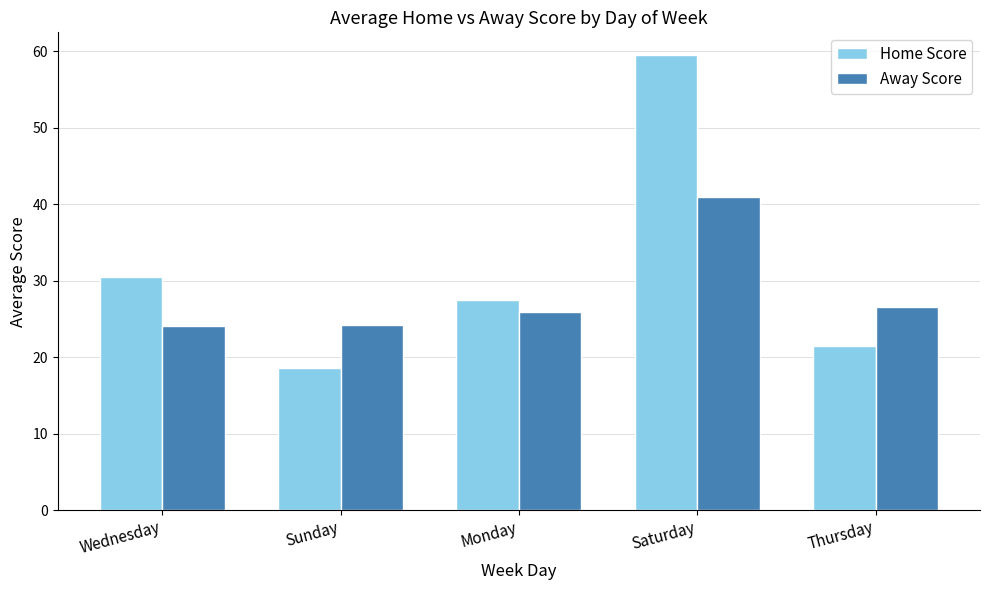

The Away Score series shows 26.5 at Thursday. True or false?

True